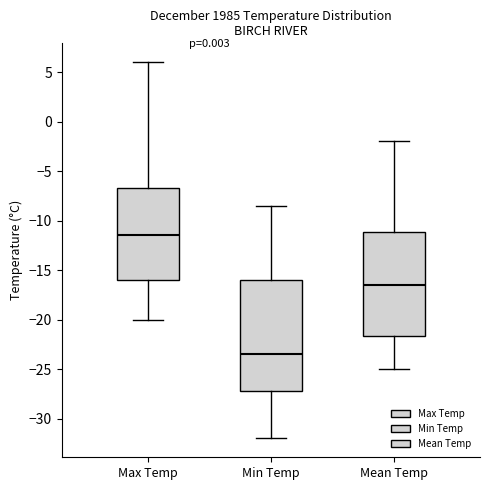

Which box has the highest median line?

Max Temp